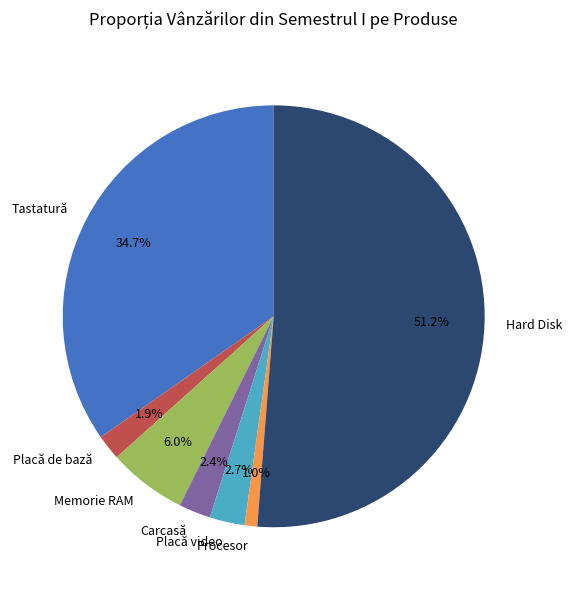

Which has a higher value, Placă video or Procesor?

Placă video